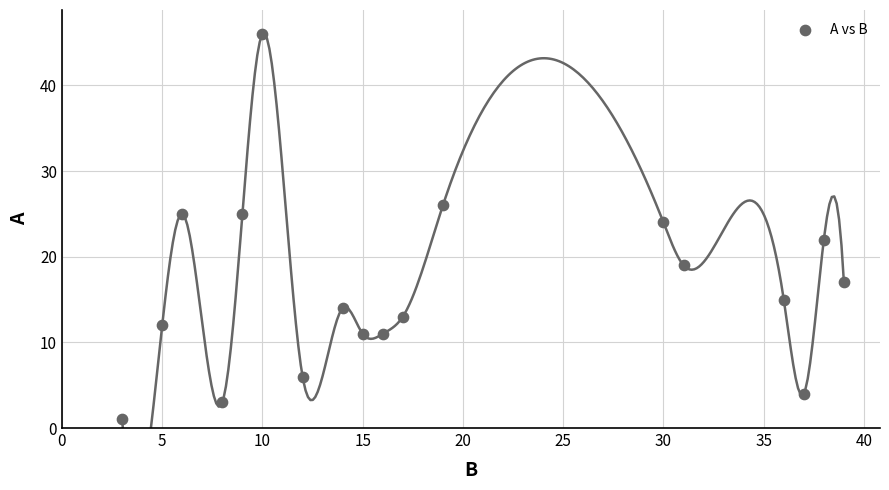

What is the range of X values (max minus min)?

36